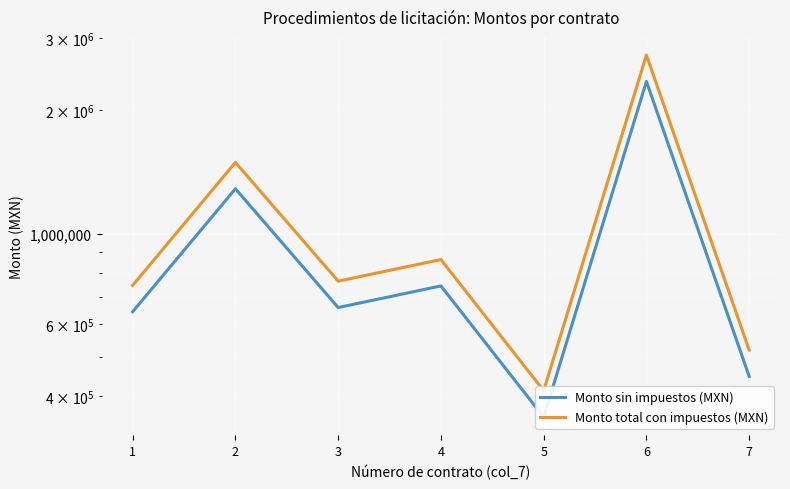

Between 3 and 2, which is larger?

2